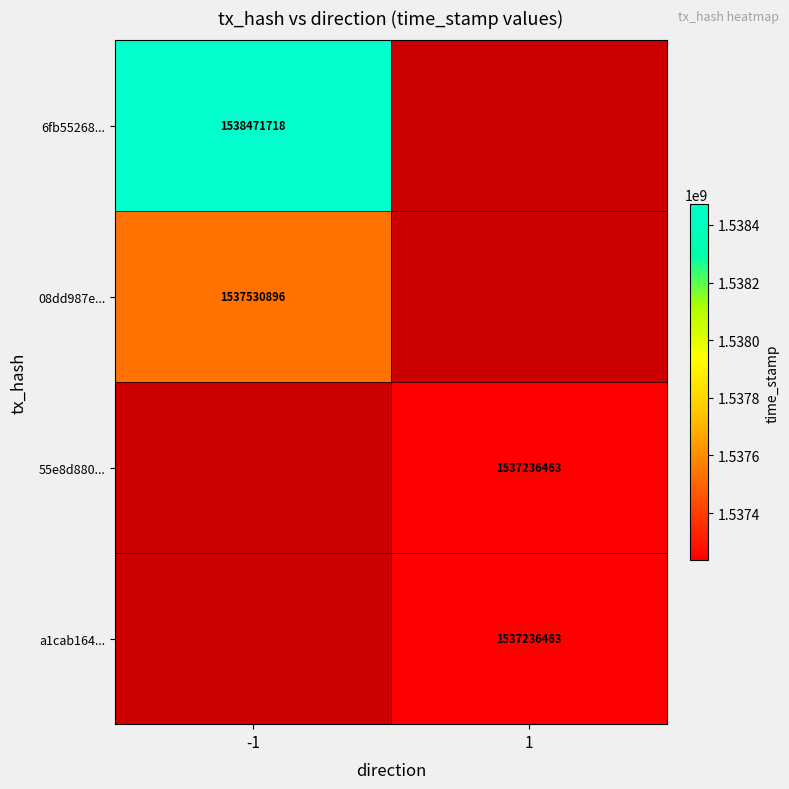

True or false: a1cab164... has a value of 1537236463 at 1.

True